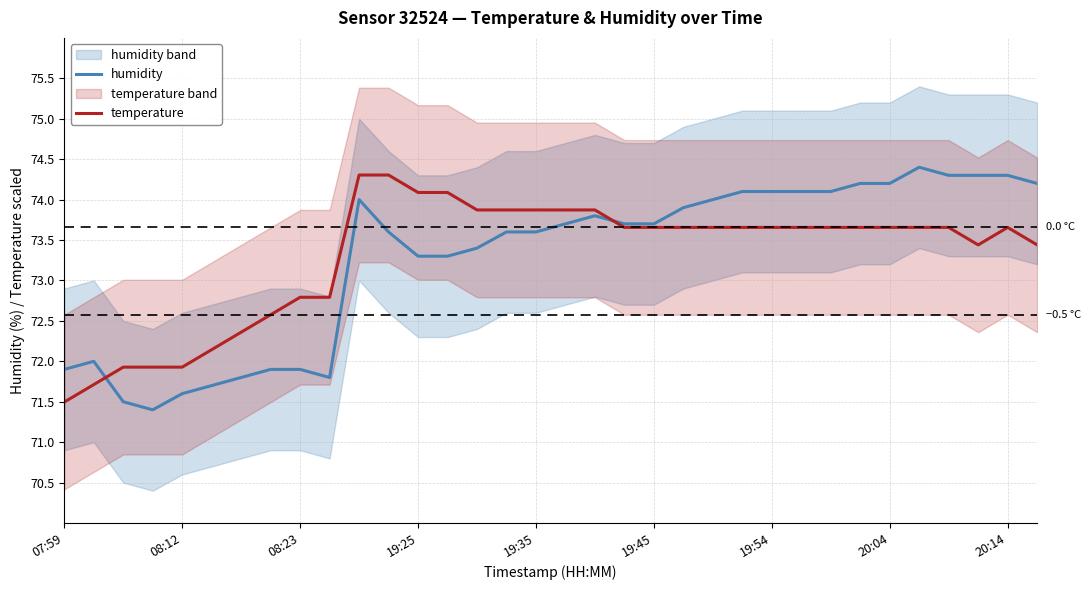

True or false: humidity and temperature cross at least once.

True